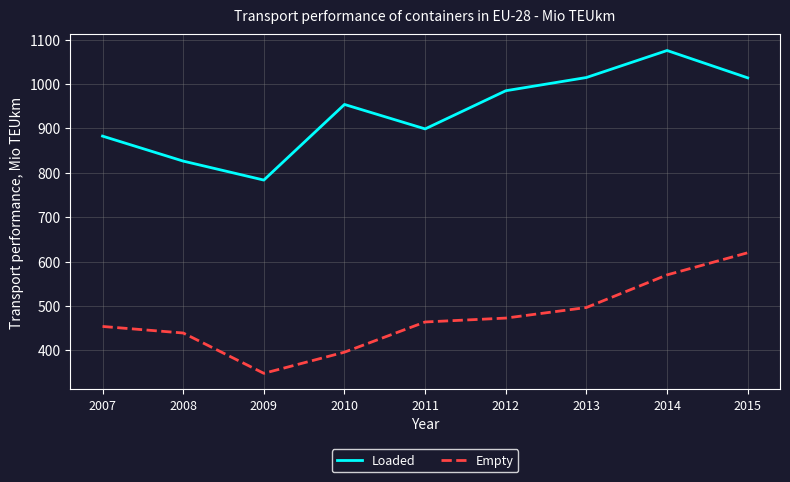

What is the difference between the highest and lowest values at 2015?

393.9